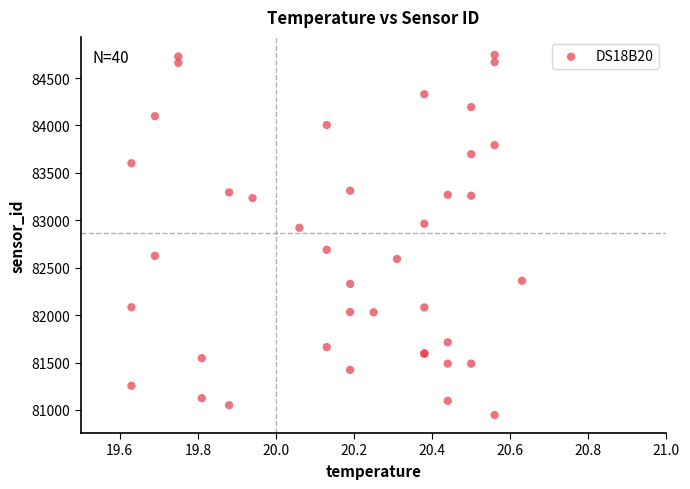

What Y value in the scatter plot is closest to 82844?

82920.9